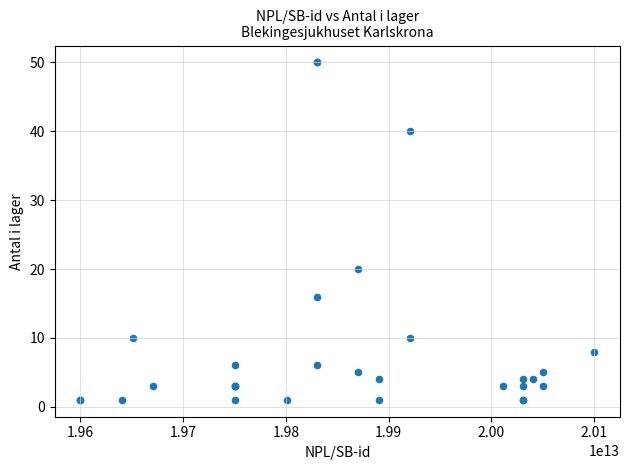

What Y value in the scatter plot is closest to 25?

20